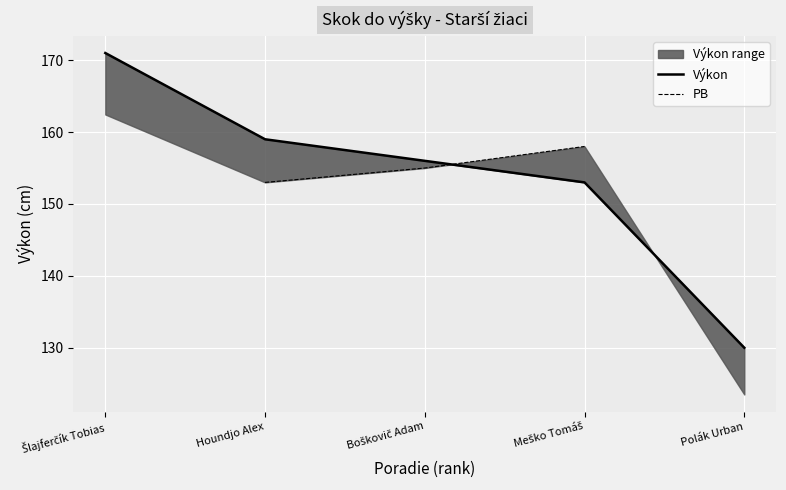

What is the sum of the PB values at Boškovič Adam and Houndjo Alex?

308.0